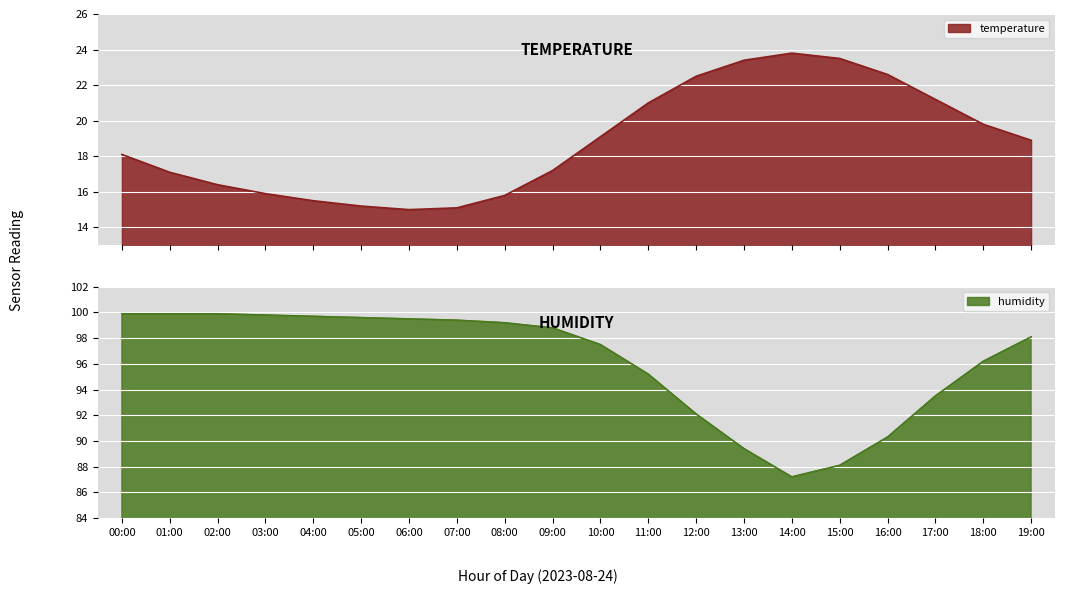

What position from the left is 05:00?

6